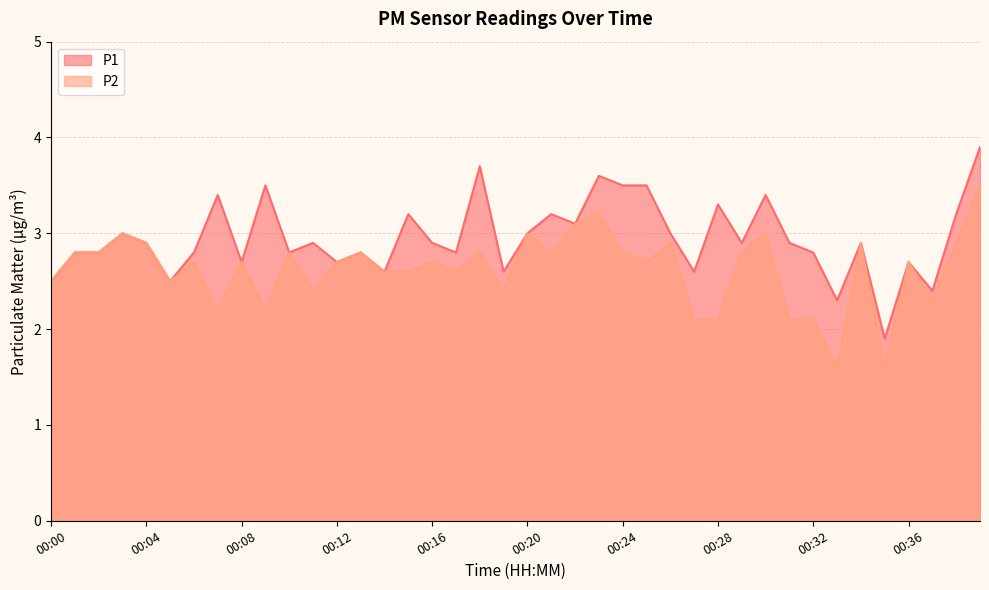

Reading left to right, extract all data points from this chart.

P1: 2.5	2.8	2.8	3.0	2.9	2.5	2.8	3.4	2.7	3.5	2.8	2.9	2.7	2.8	2.6	3.2	2.9	2.8	3.7	2.6	3.0	3.2	3.1	3.6	3.5	3.5	3.0	2.6	3.3	2.9	3.4	2.9	2.8	2.3	2.9	1.9	2.7	2.4	3.2	3.9
P2: 2.5	2.8	2.8	3.0	2.9	2.5	2.7	2.2	2.7	2.2	2.8	2.4	2.7	2.8	2.6	2.6	2.7	2.6	2.8	2.4	3.0	2.8	3.1	3.2	2.8	2.7	2.9	2.1	2.1	2.8	3.0	2.1	2.1	1.6	2.9	1.6	2.7	2.3	2.9	3.5